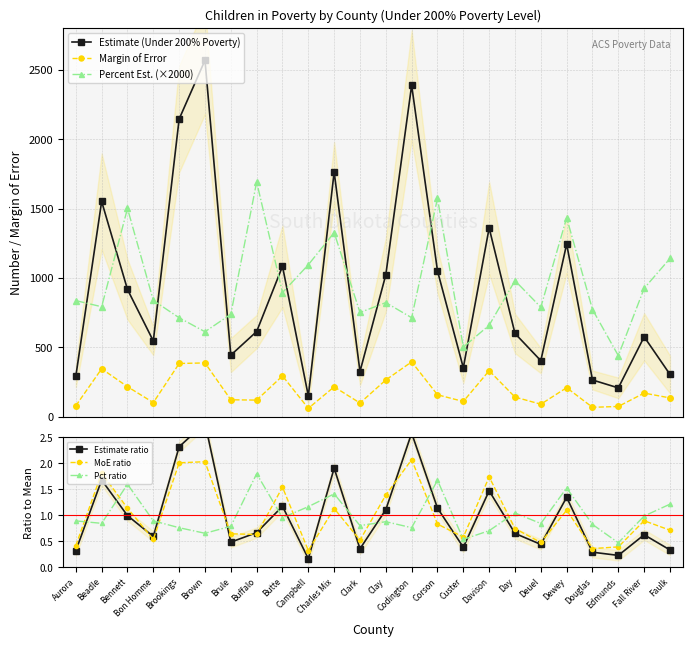

Read the Percent Est. (×2000) value at Custer.

501.8